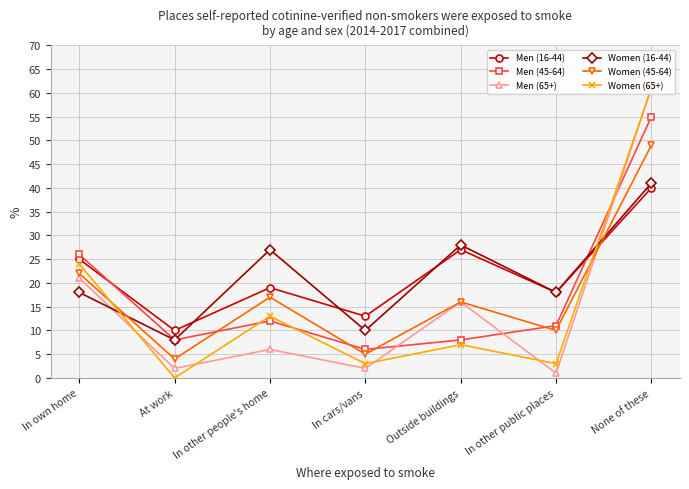

What is the value of the Women (65+) point at the 5th from the left?

7